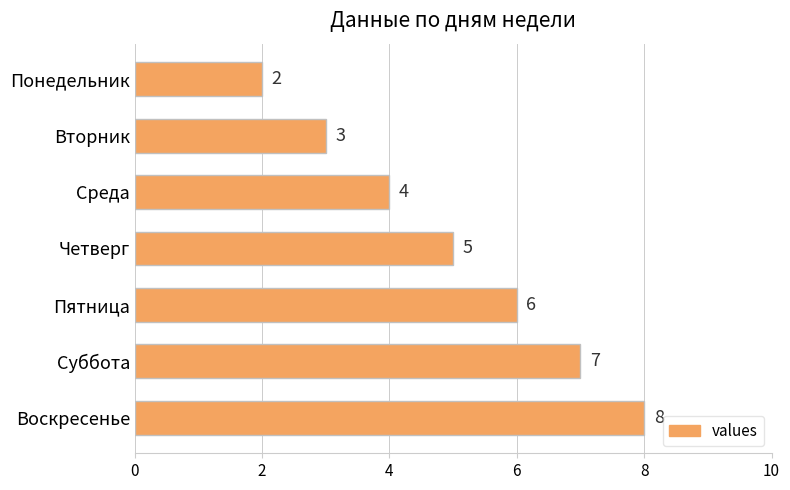

Count the number of data series in this chart.

1